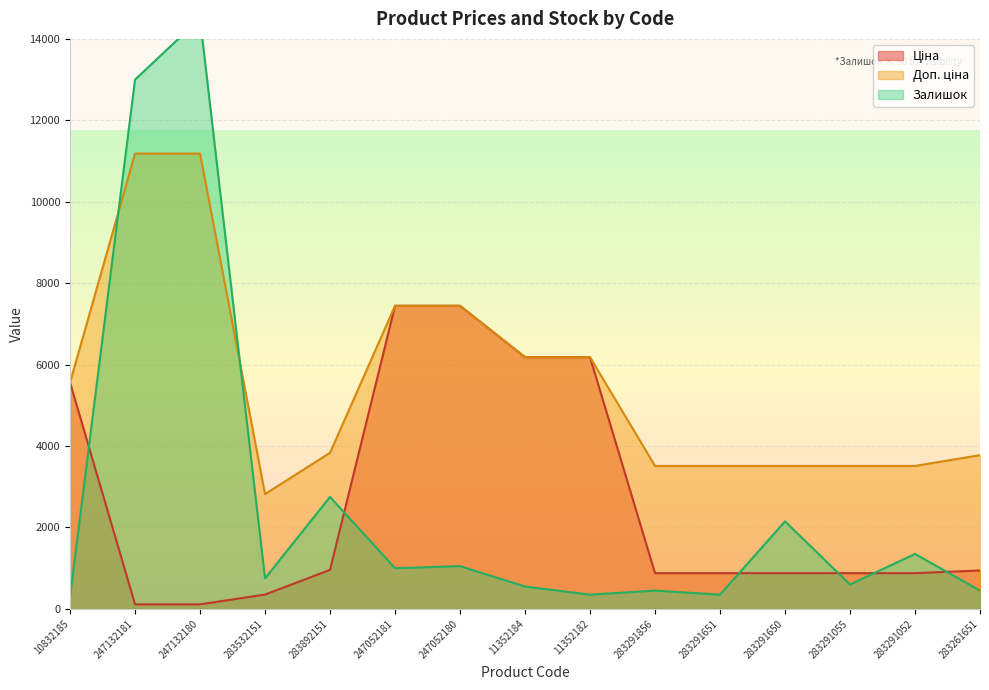

What position from the right is 10832185?

15